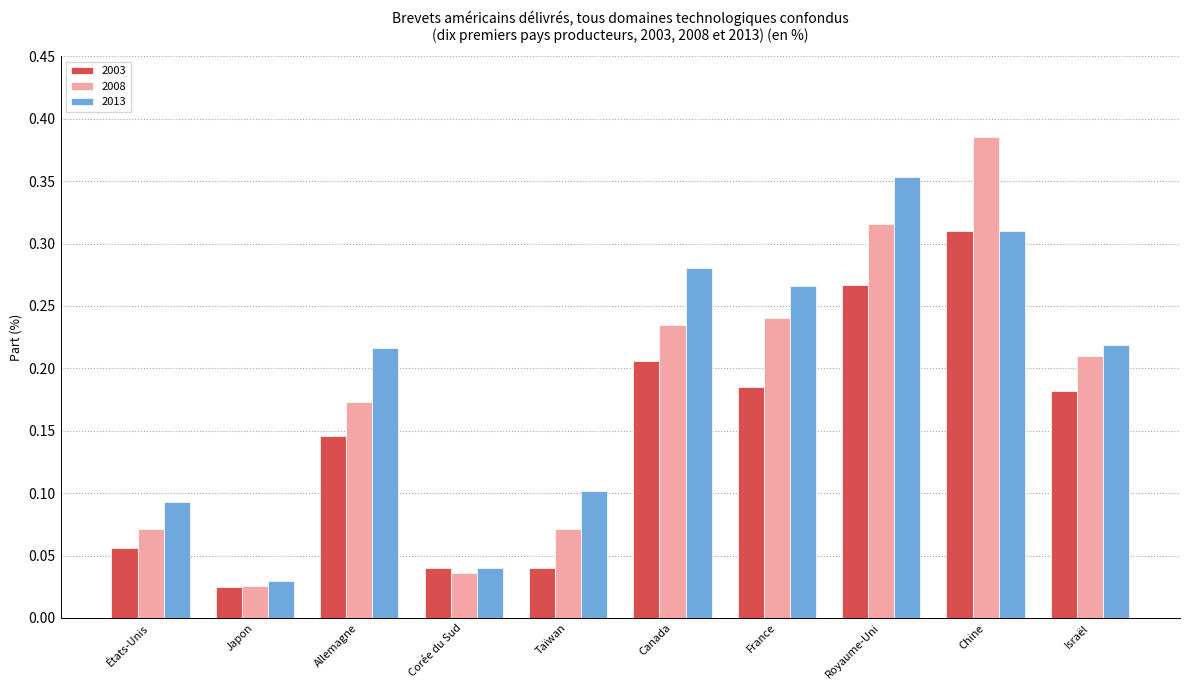

What is the sum of all 2003 values?

1.5